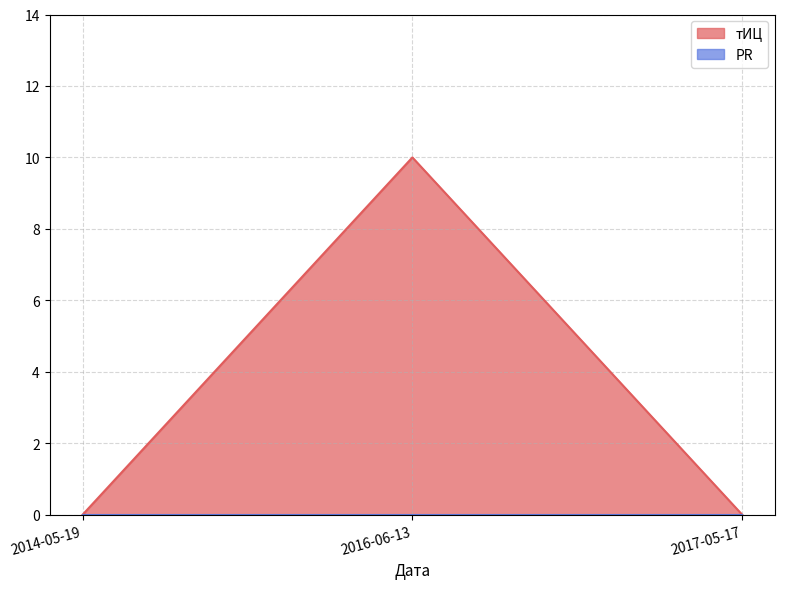

What is the difference between the maximum and minimum values?

10